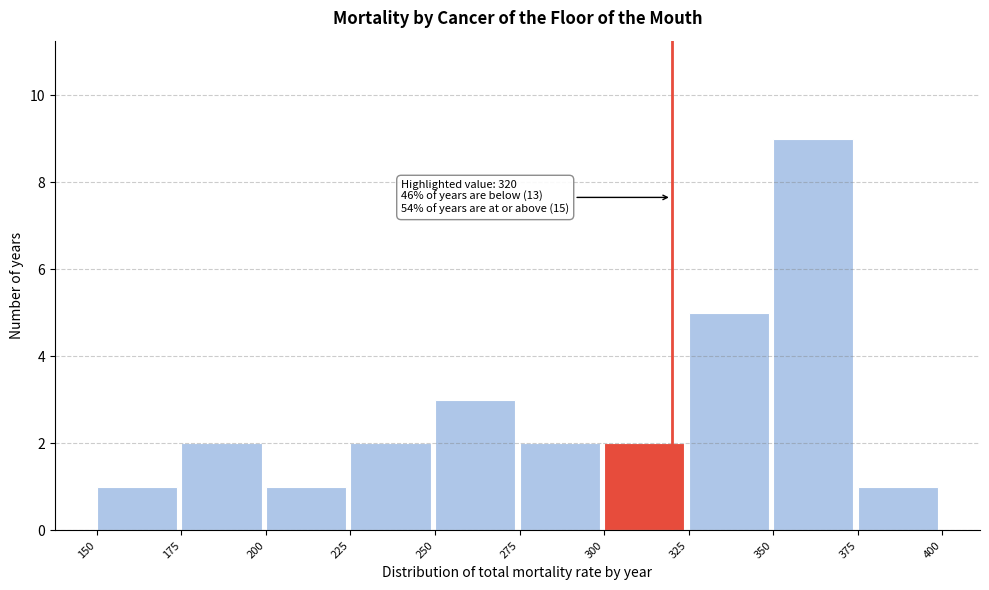

Over which range of the x-axis is the bar tallest?

350 to 375